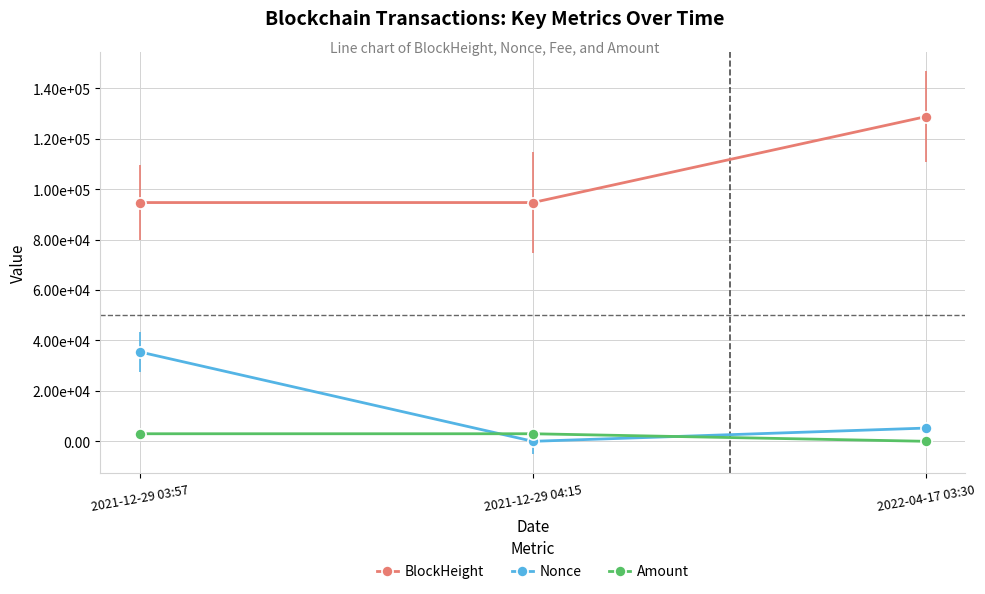

True or false: Nonce has a value of 62340.9 at 2021-12-29 03:57.

False